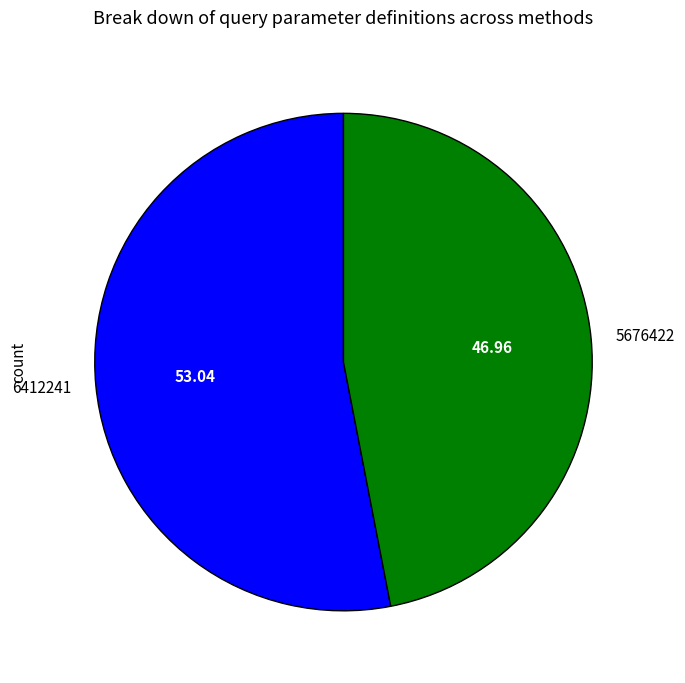

How many slices are in this pie chart?

2